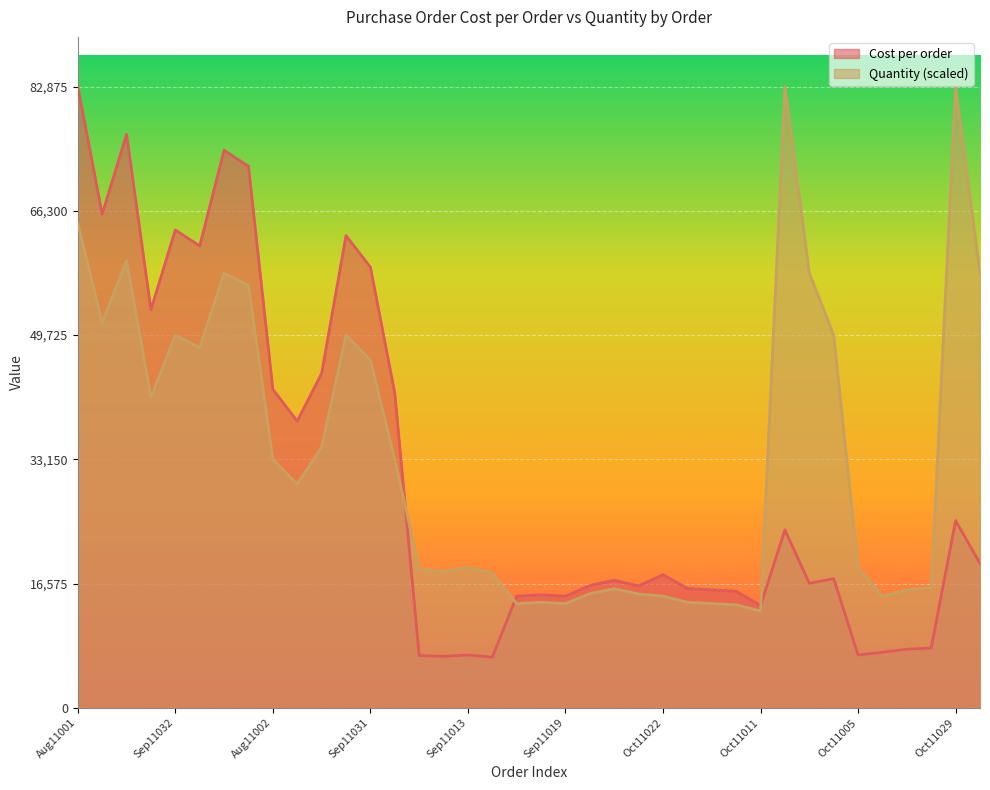

Which series has the widest spread of values?

Cost per order